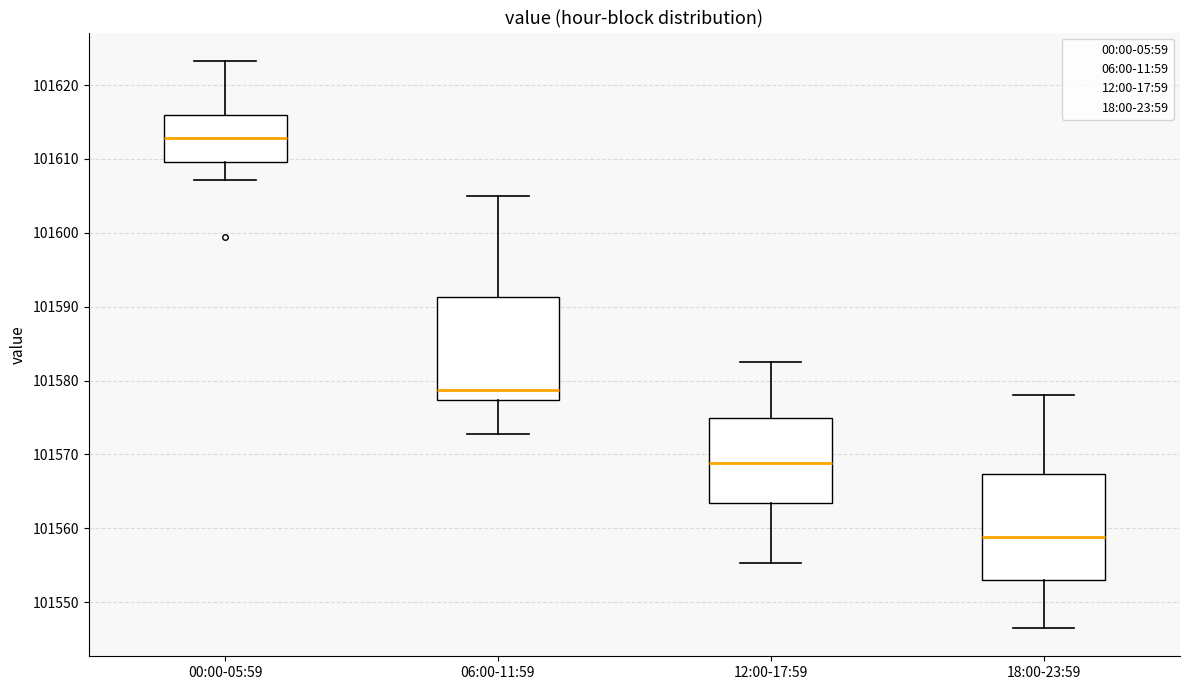

Reading left to right, read every box against the y-axis: the position of its median line, the range the box covers, and the ends of its whiskers. The values are not printed on the chart, so give them approximately, as read against the axis.

00:00-05:59: median 101613, box 101610 to 101616, whiskers 101607 to 101623
06:00-11:59: median 101579, box 101577 to 101591, whiskers 101573 to 101605
12:00-17:59: median 101569, box 101563 to 101575, whiskers 101555 to 101583
18:00-23:59: median 101559, box 101553 to 101567, whiskers 101547 to 101578